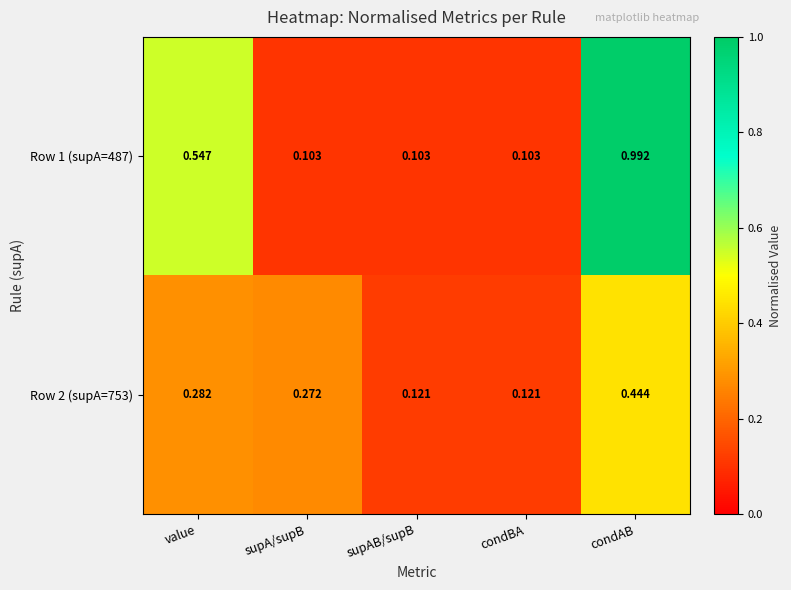

Which series changed the most between supAB/supB and condAB?

Row 1 (supA=487)